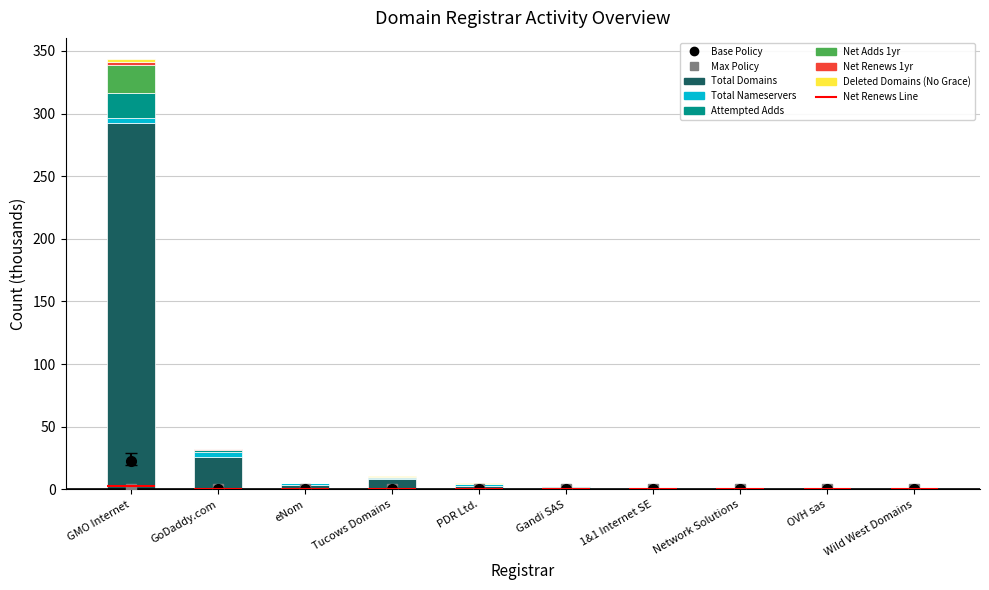

Is it true that deleted-domains-nograce equals 0.2 at GoDaddy.com?

True